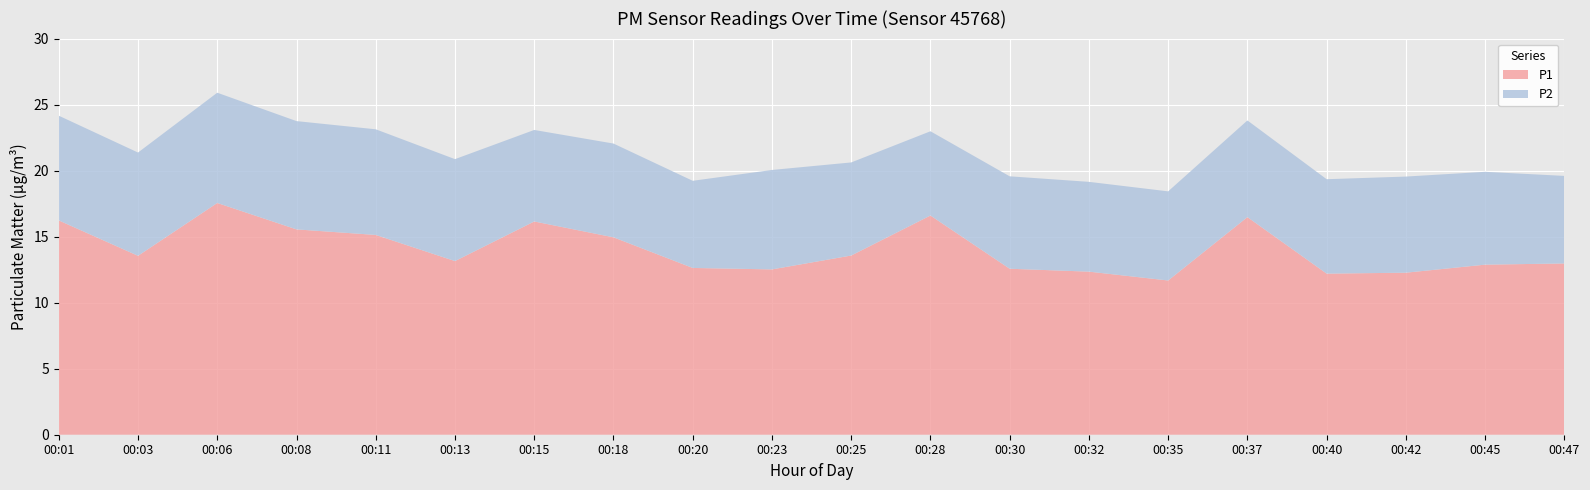

At which category is the sum across all series the highest?

00:06